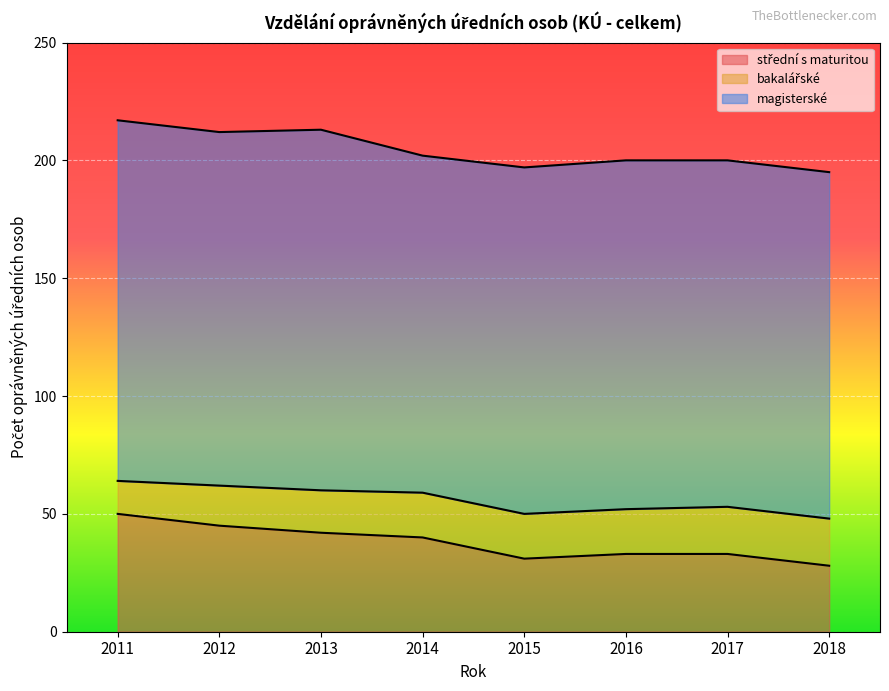

List the labels in order of bakalářské value, smallest first.

2011, 2012, 2013, 2014, 2015, 2016, 2017, 2018